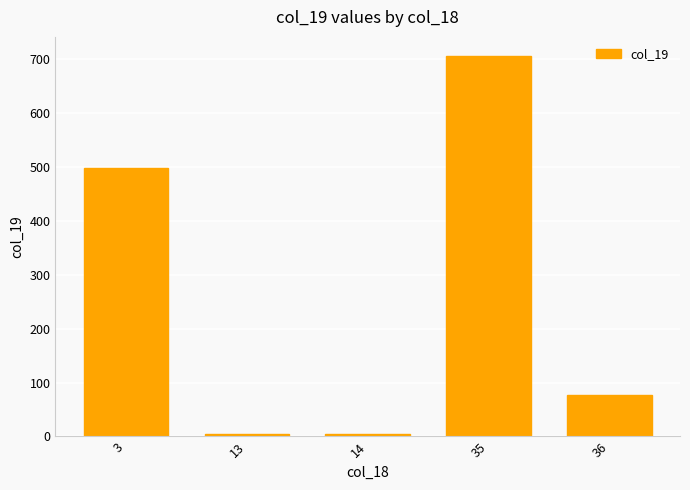

How many data points does each series have?

5